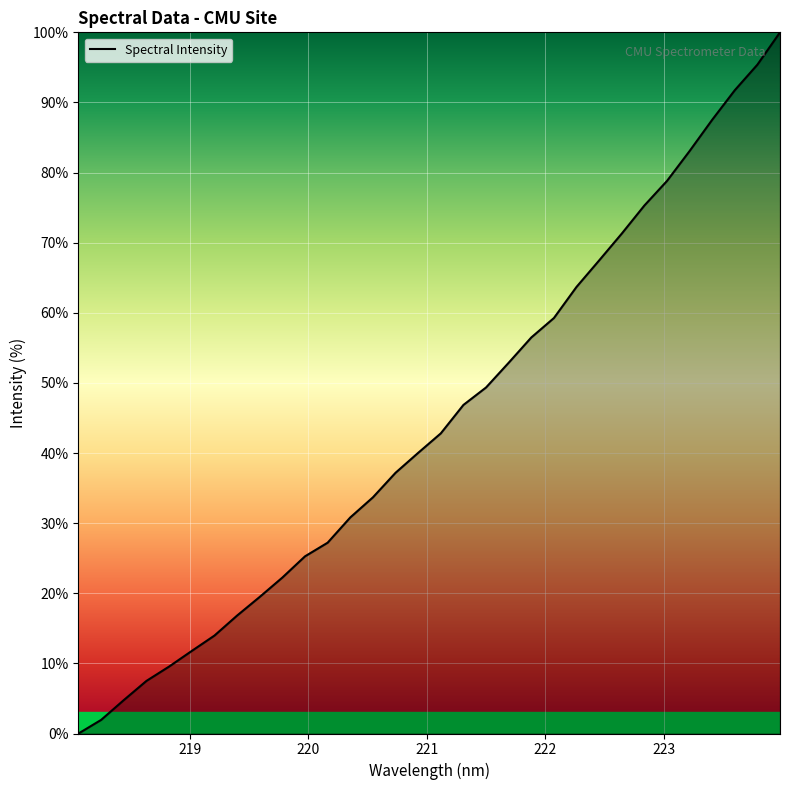

What is the difference between the maximum and minimum values?

100.0